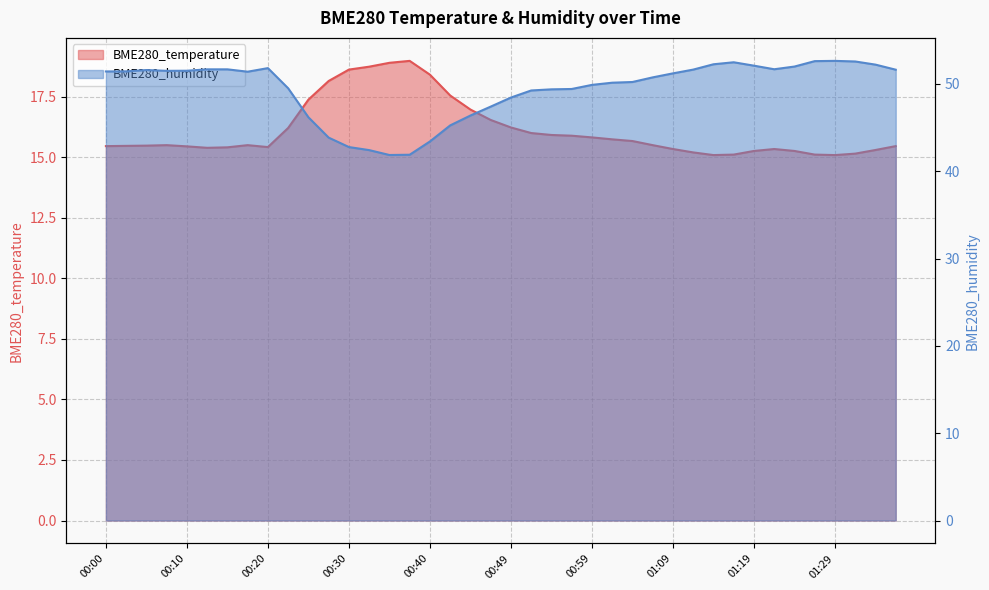

What is the average value of the BME280_humidity series?

49.4